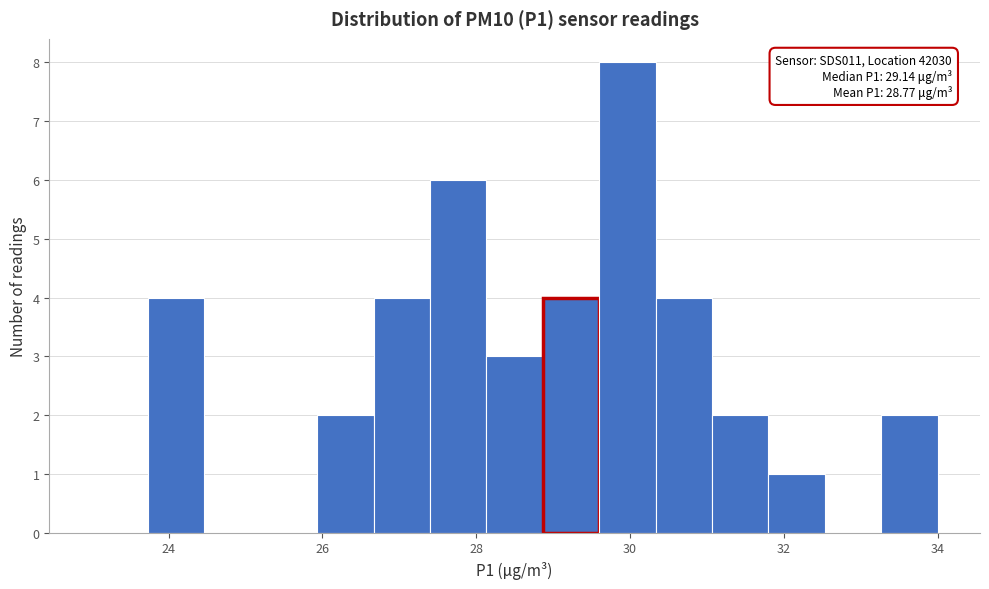

Around what value on the x-axis is the tallest bar? Give the approximate position of its centre, as read against the axis.

30.0